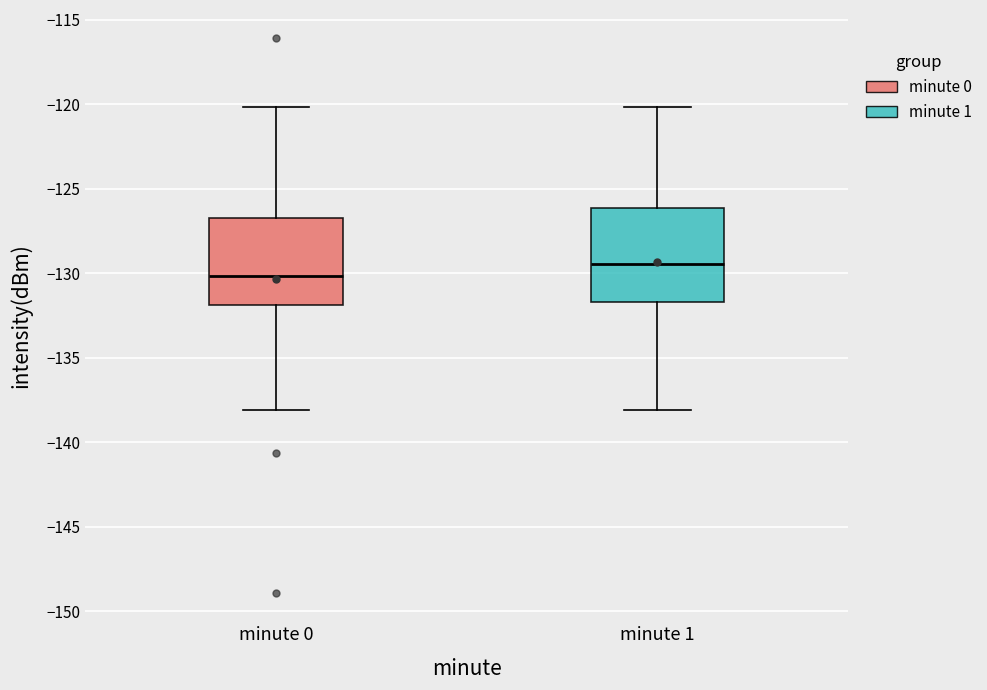

Reading left to right, read every box against the y-axis: the position of its median line, the range the box covers, and the ends of its whiskers. The values are not printed on the chart, so give them approximately, as read against the axis.

minute 0: median -130.0, box -132.0 to -126.5, whiskers -138.0 to -120.0
minute 1: median -129.5, box -131.5 to -126.0, whiskers -138.0 to -120.0